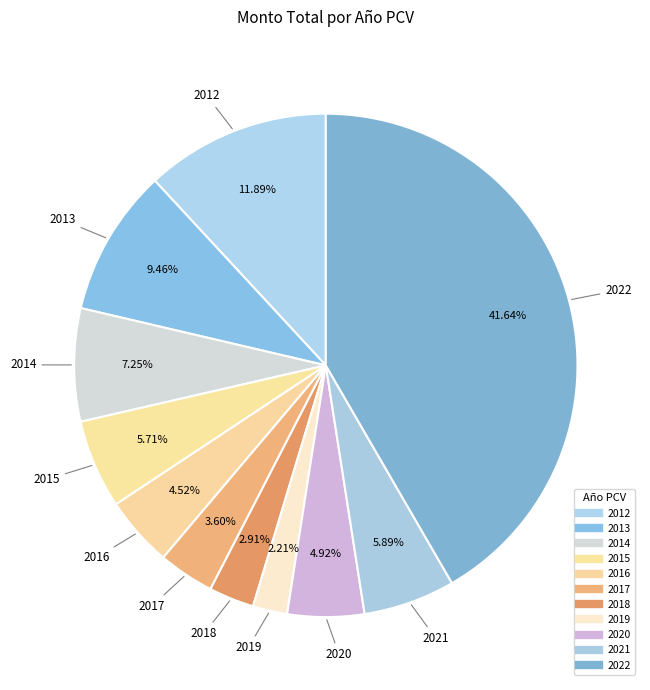

How many segments does this pie chart have?

11